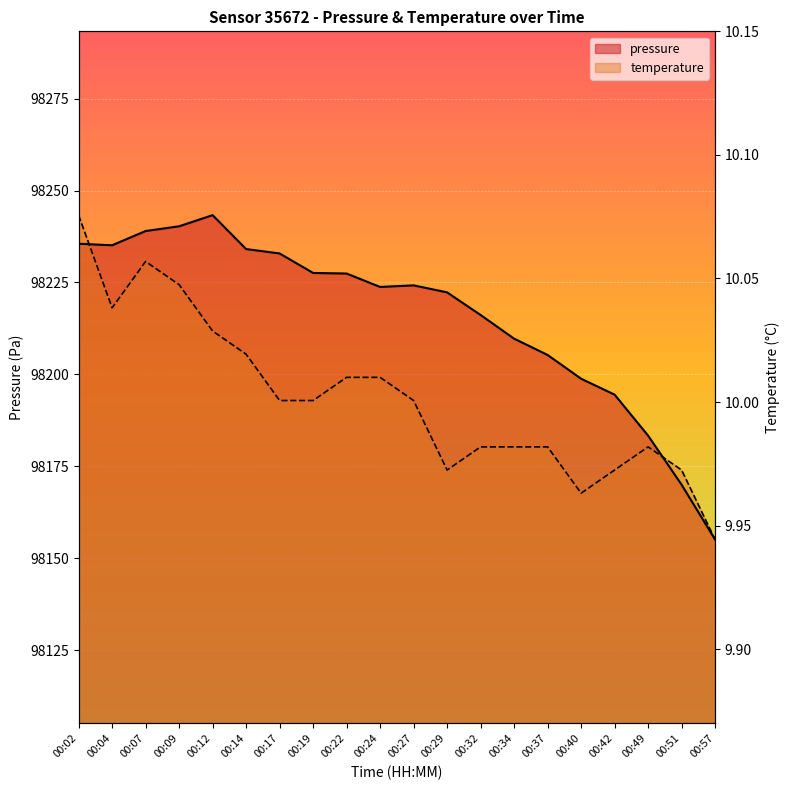

What is the sum of all pressure values?

1964318.2